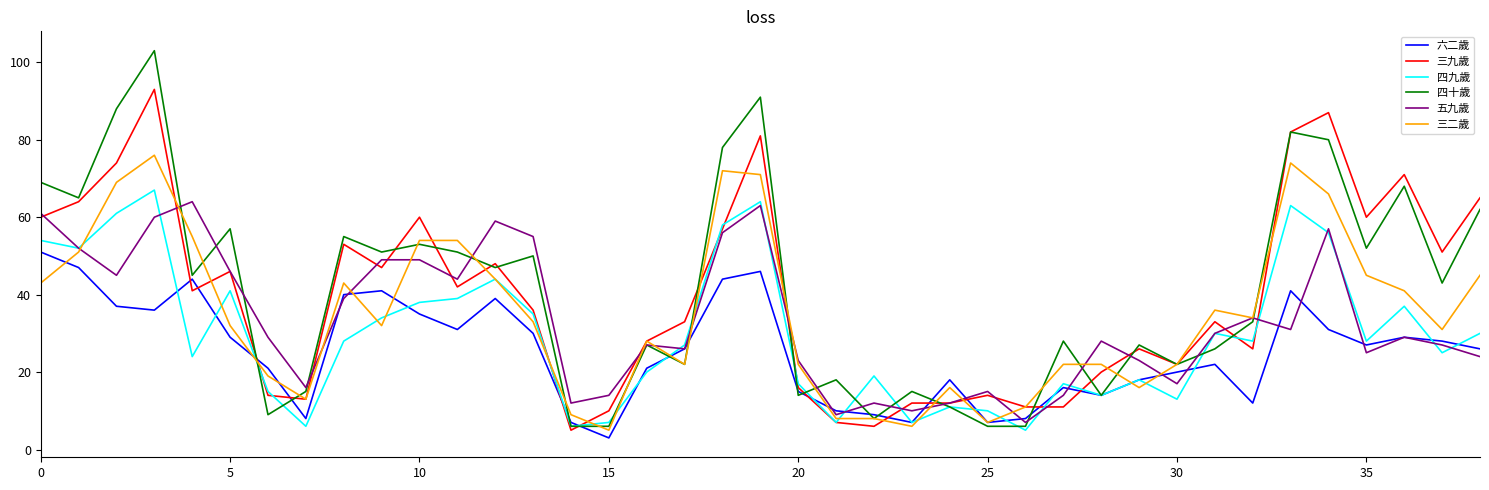

What is the minimum value shown in the chart?

3